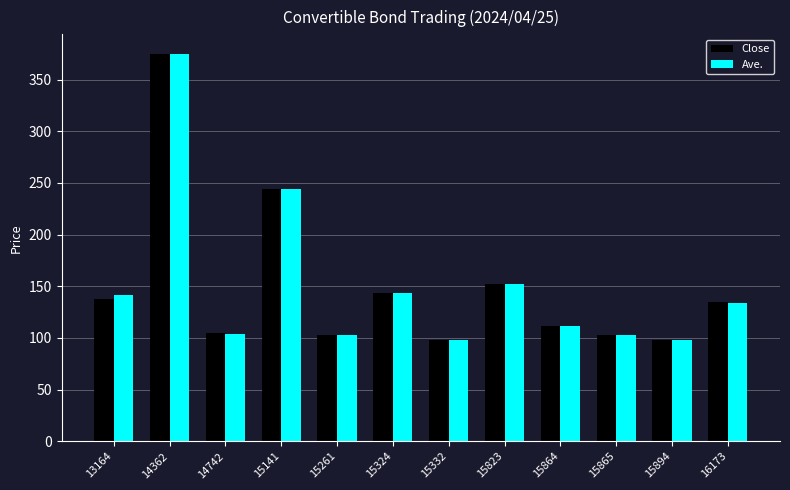

Which series changed the most between 15864 and 16173?

Close